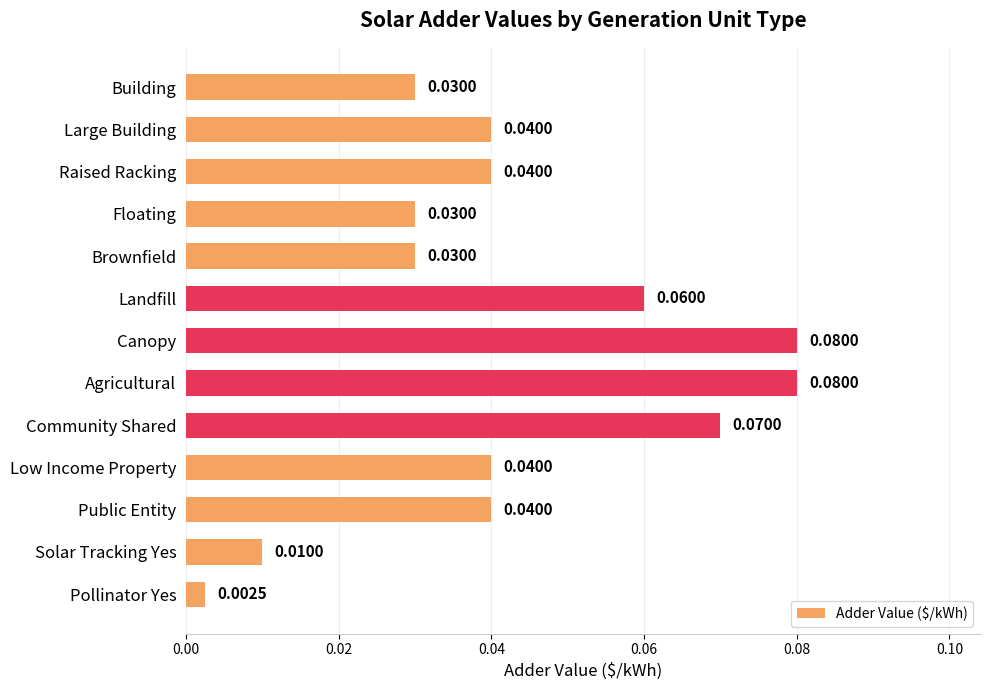

What is the label of the 4th bar from the top?

Floating